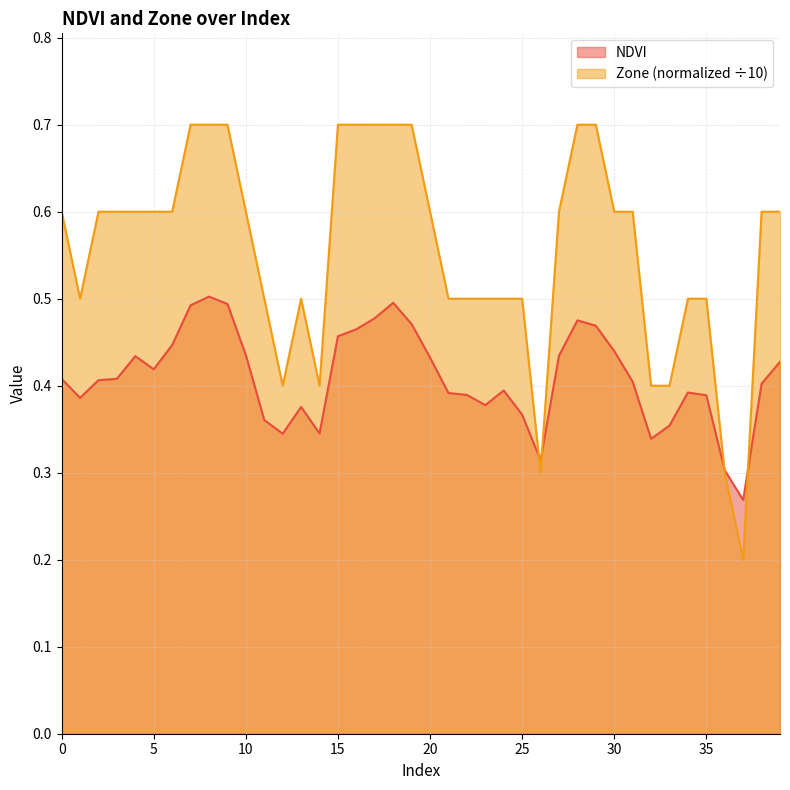

List the series in order of their overall mean, highest first.

Zone (normalized ÷10), NDVI